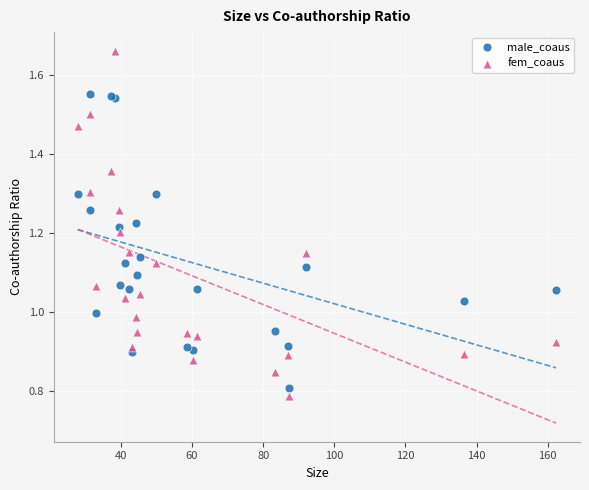

Which series reaches the minimum Y coordinate?

fem_coaus